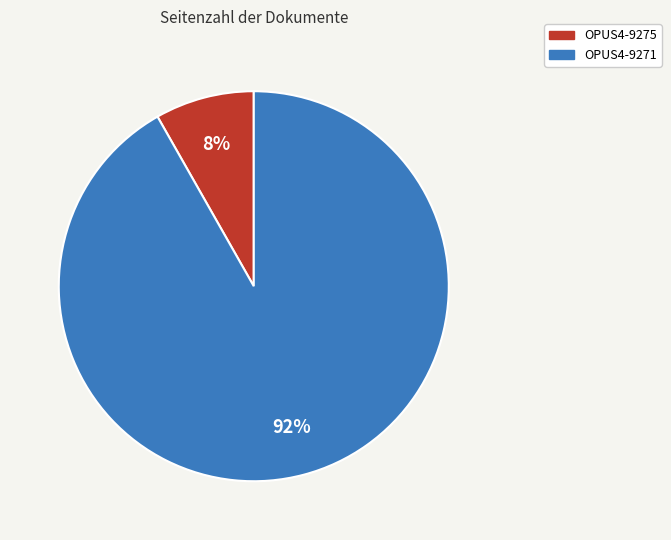

The OPUS4-9271 slice represents 92% of the pie. True or false?

True